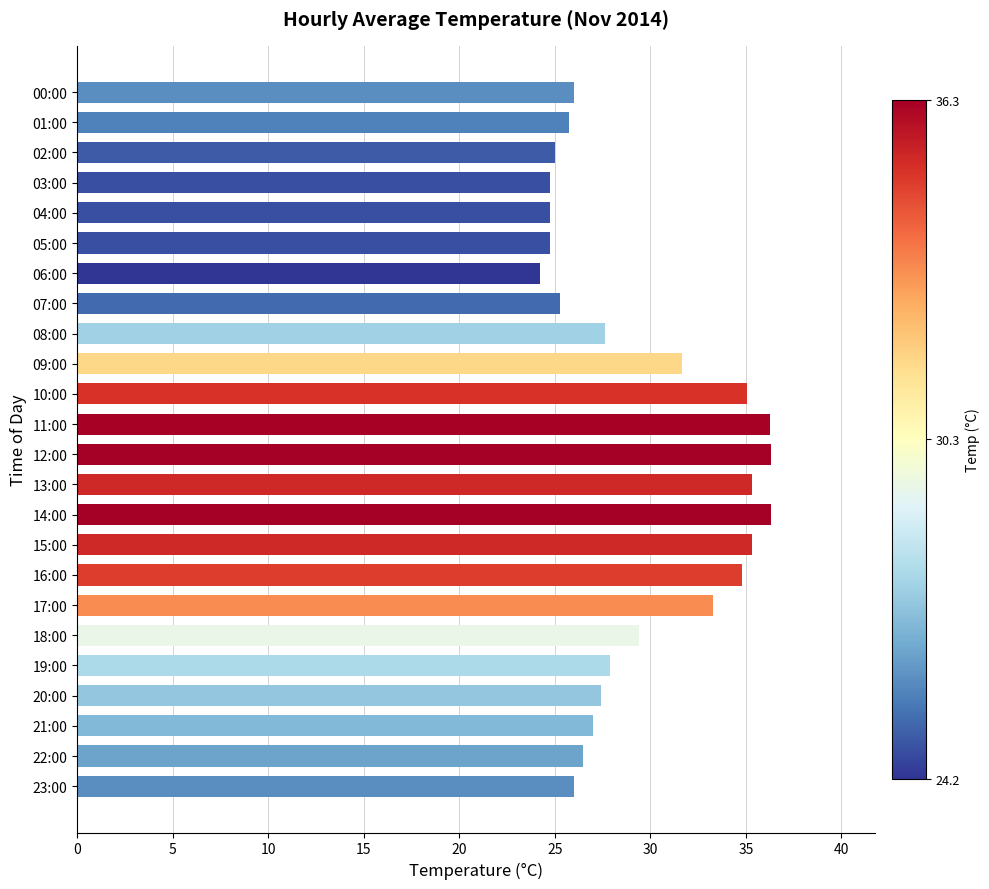

How many data points does each series have?

24